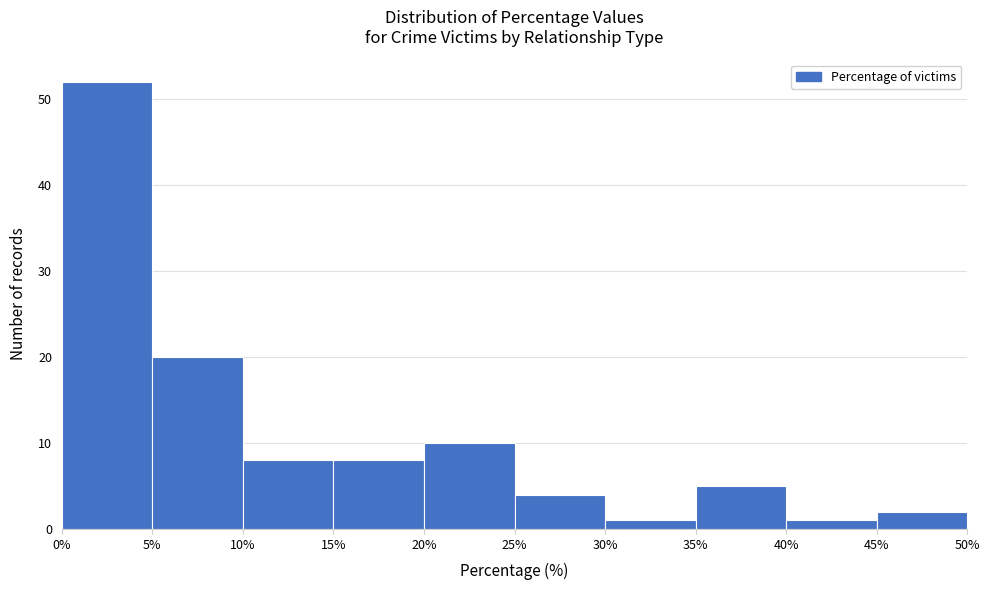

Over which range of the x-axis is the bar tallest?

0% to 5%